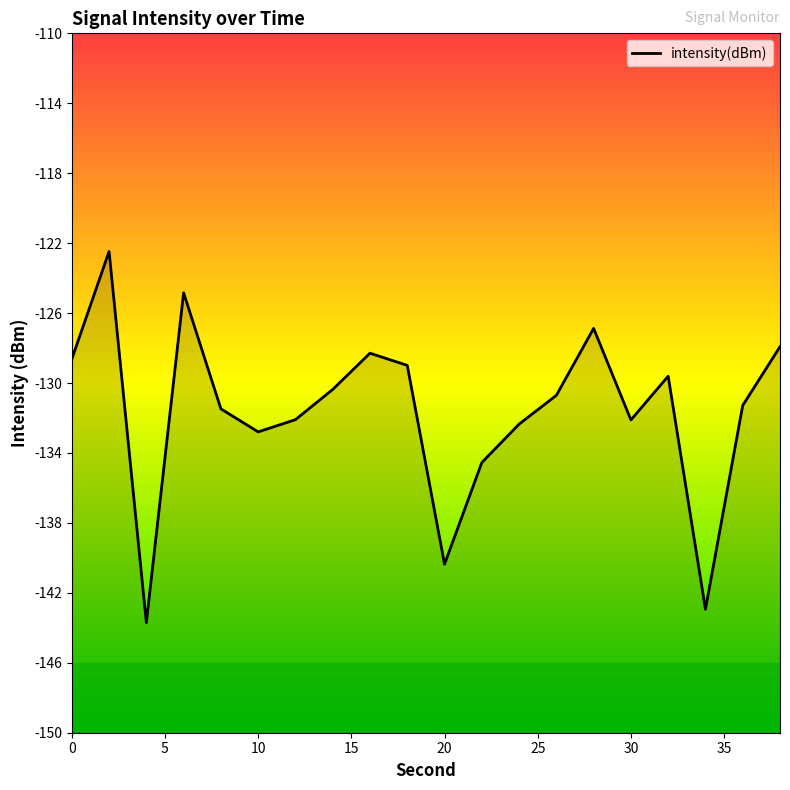

List the labels in order of value, smallest first.

4, 34, 20, 22, 10, 24, 30, 12, 8, 36, 26, 14, 32, 18, 0, 16, 38, 28, 6, 2